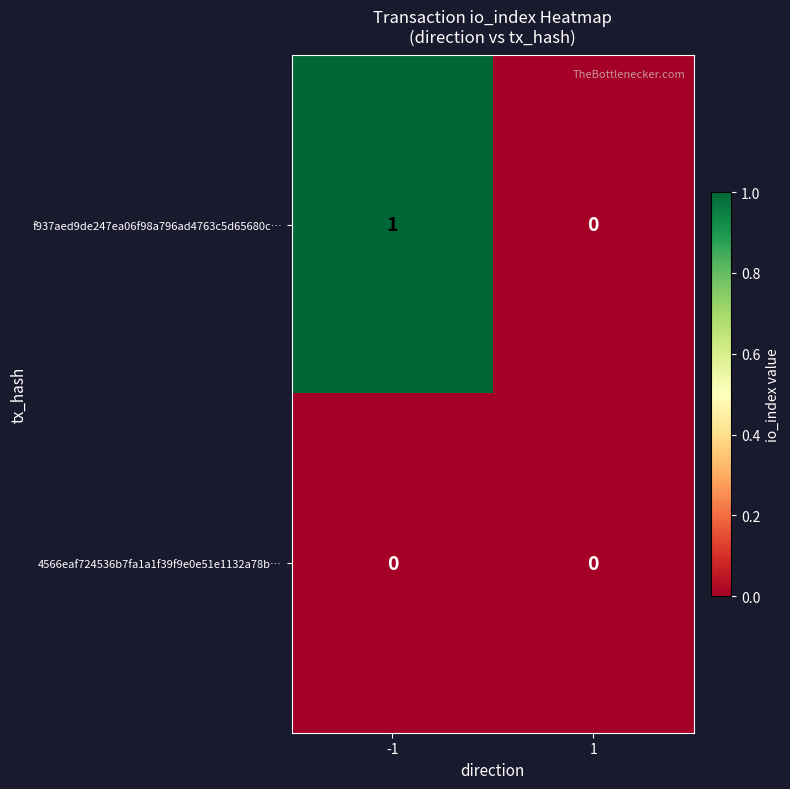

Which series changed the most between -1 and 1?

f937aed9de247ea06f98a796ad4763c5d65680c…